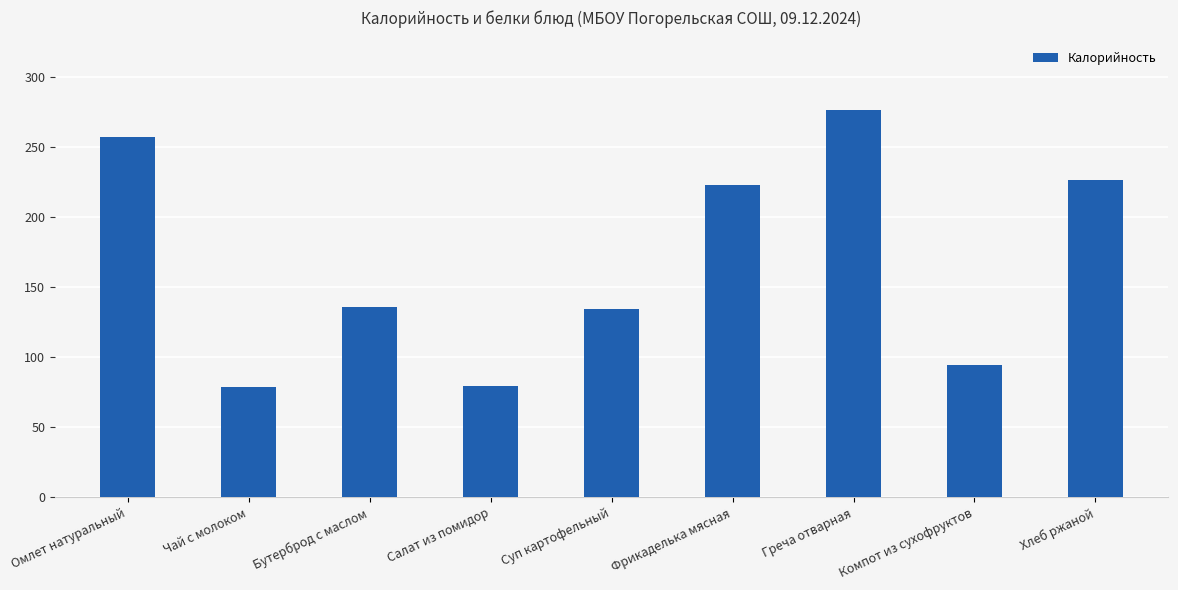

The value at Фрикаделька мясная is 223.0. True or false?

True